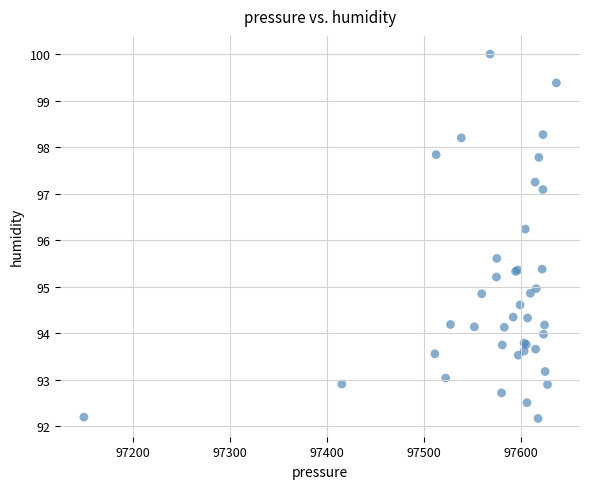

What Y value in the scatter plot is closest to 96?

96.2